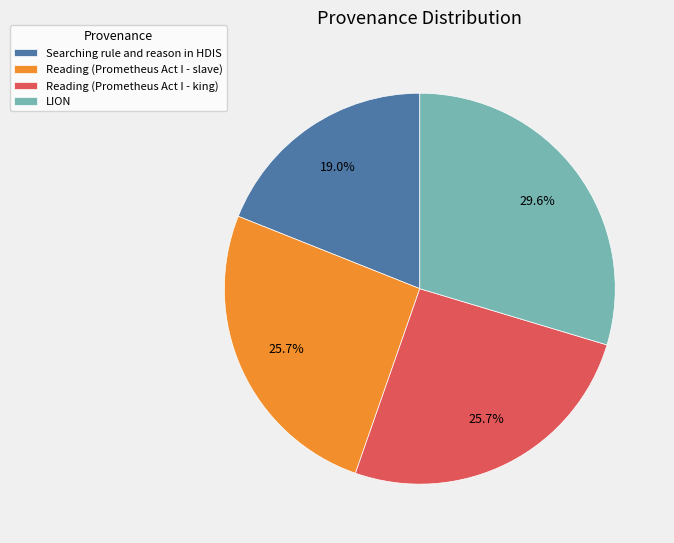

The Reading (Prometheus Act I - slave) slice represents 26% of the pie. True or false?

True